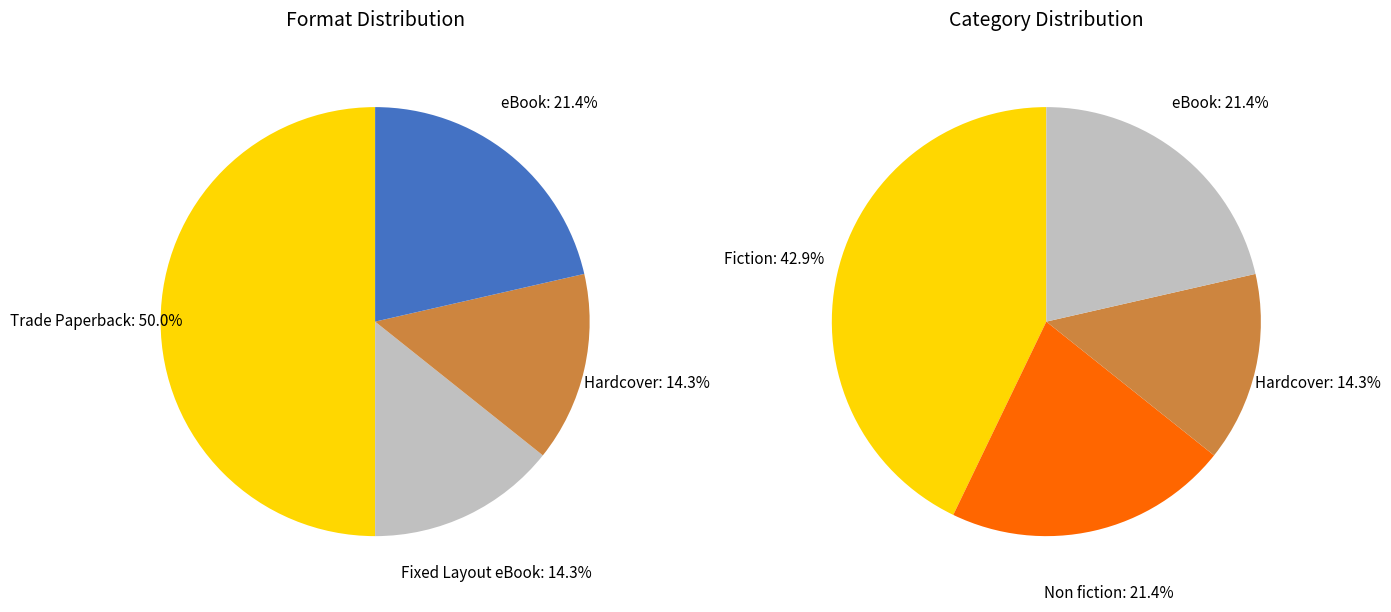

Which category has the biggest portion of the pie?

Fiction